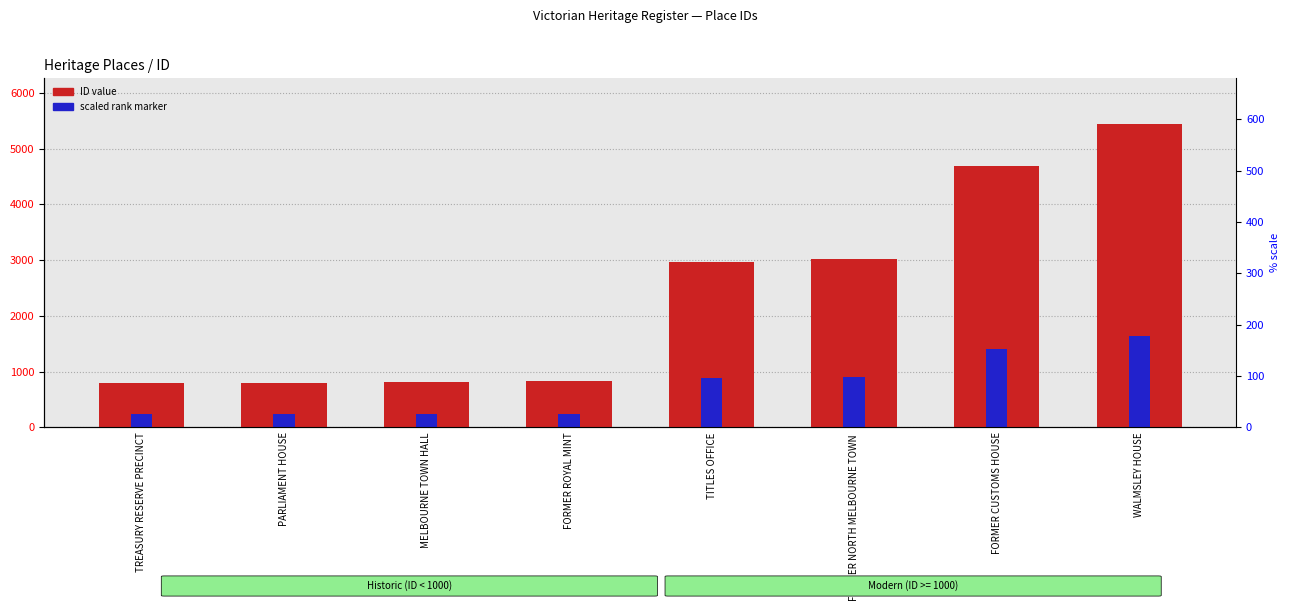

Does the chart contain stacked bars?

No